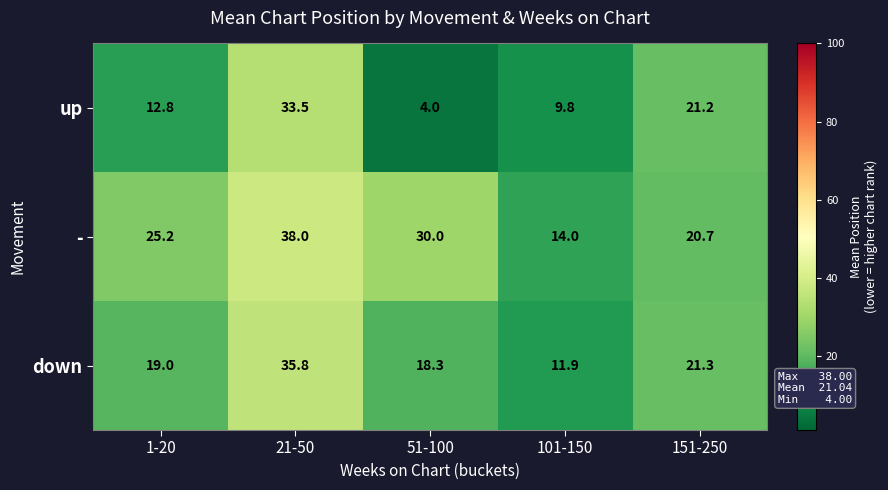

Count the number of categories in the chart.

5